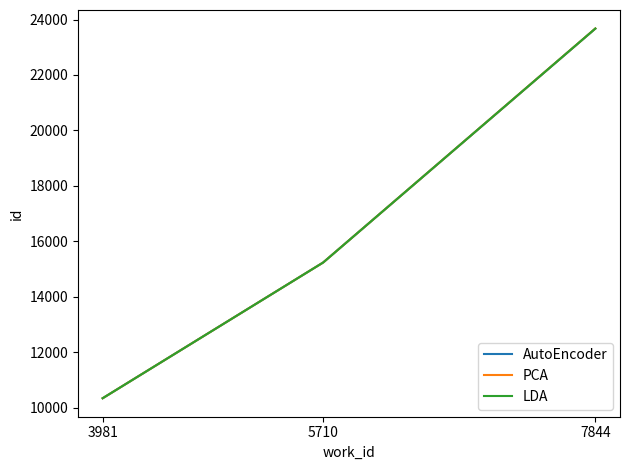

Reading right to left, extract all data points from this chart.

AutoEncoder: 7844=23671	5710=15238	3981=10343
PCA: 7844=23676	5710=15238	3981=10343
LDA: 7844=23674	5710=15238	3981=10343